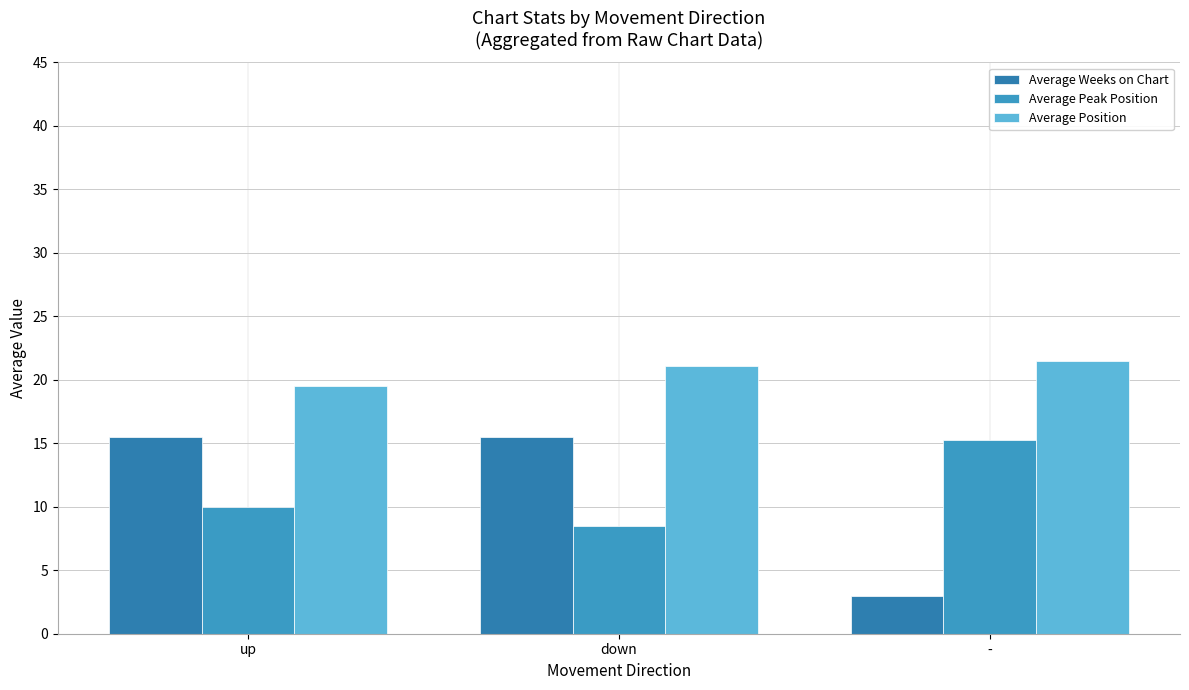

At which category is the sum across all series the highest?

down